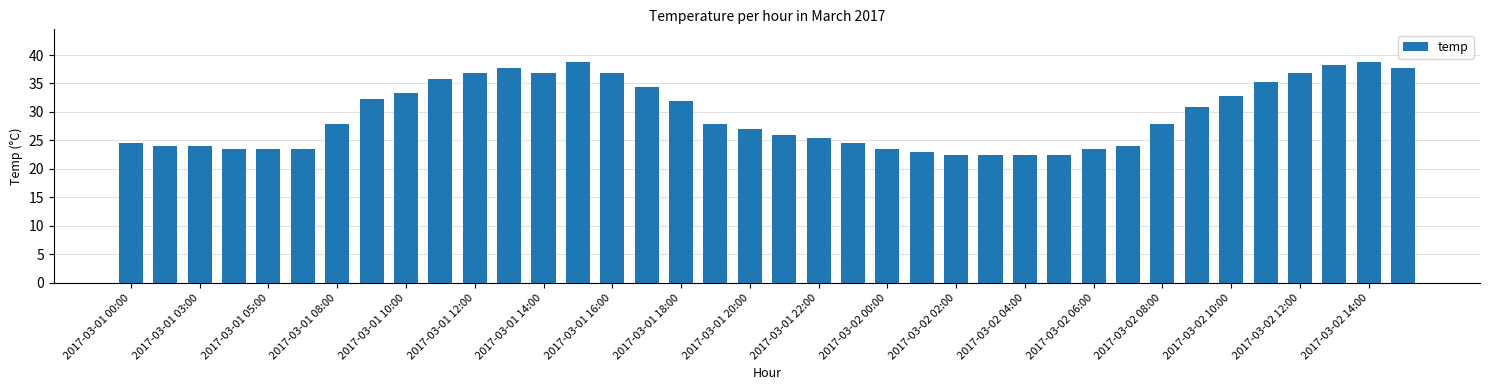

What is the sum of all values?

1118.5